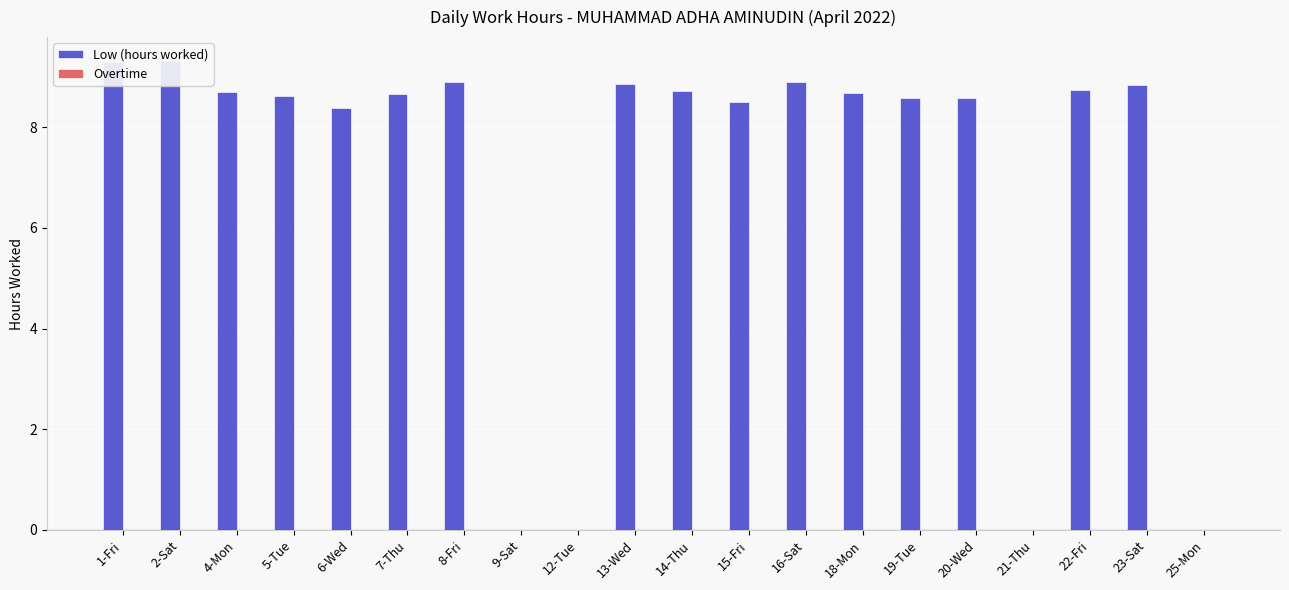

How many values in Low (hours worked) are above zero?

16